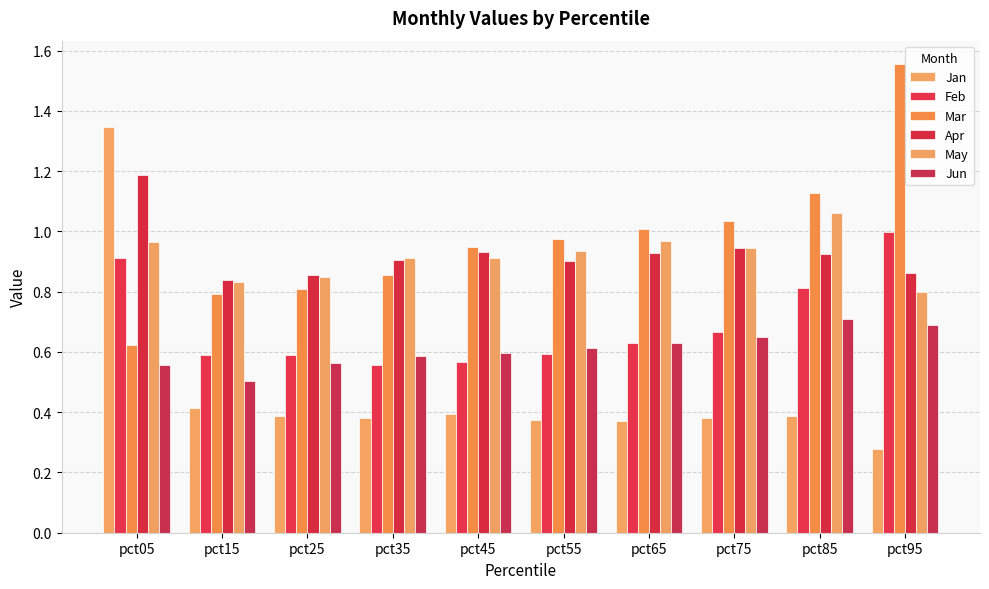

How many bars are there in each group?

6